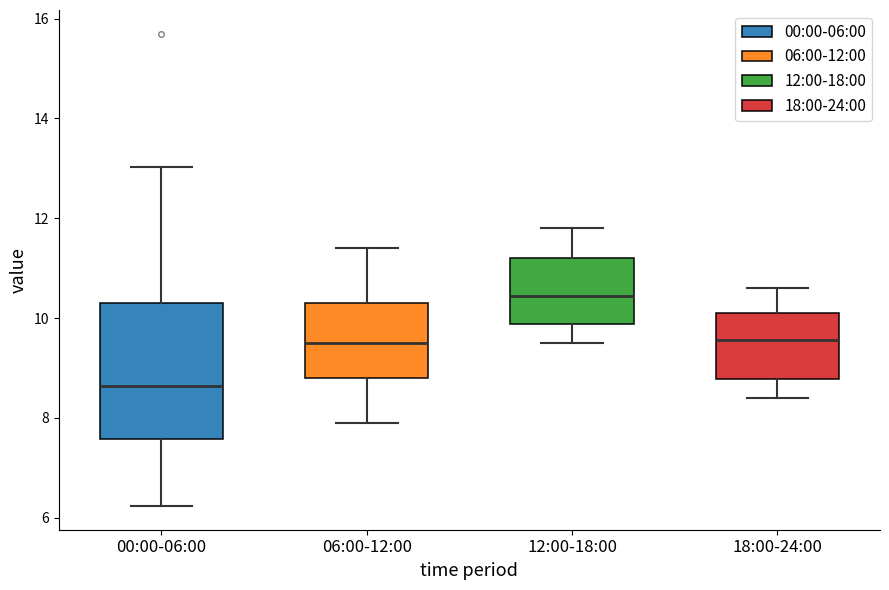

Reading left to right, transcribe this box plot: for each box, give where its median line is, the range the box spans, and where its two whiskers end, as read against the y-axis. The values are not printed on the chart, so give them approximately, as read against the axis.

00:00-06:00: median 8.6, box 7.6 to 10.2, whiskers 6.2 to 13.0
06:00-12:00: median 9.6, box 8.8 to 10.4, whiskers 8.0 to 11.4
12:00-18:00: median 10.4, box 9.8 to 11.2, whiskers 9.6 to 11.8
18:00-24:00: median 9.6, box 8.8 to 10.2, whiskers 8.4 to 10.6